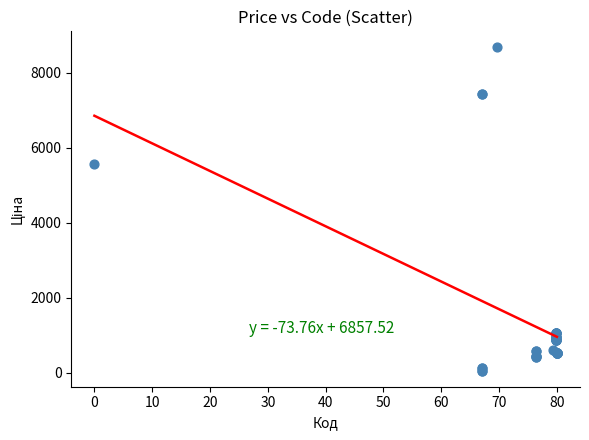

What Y value in the scatter plot is closest to 4367?

5560.3